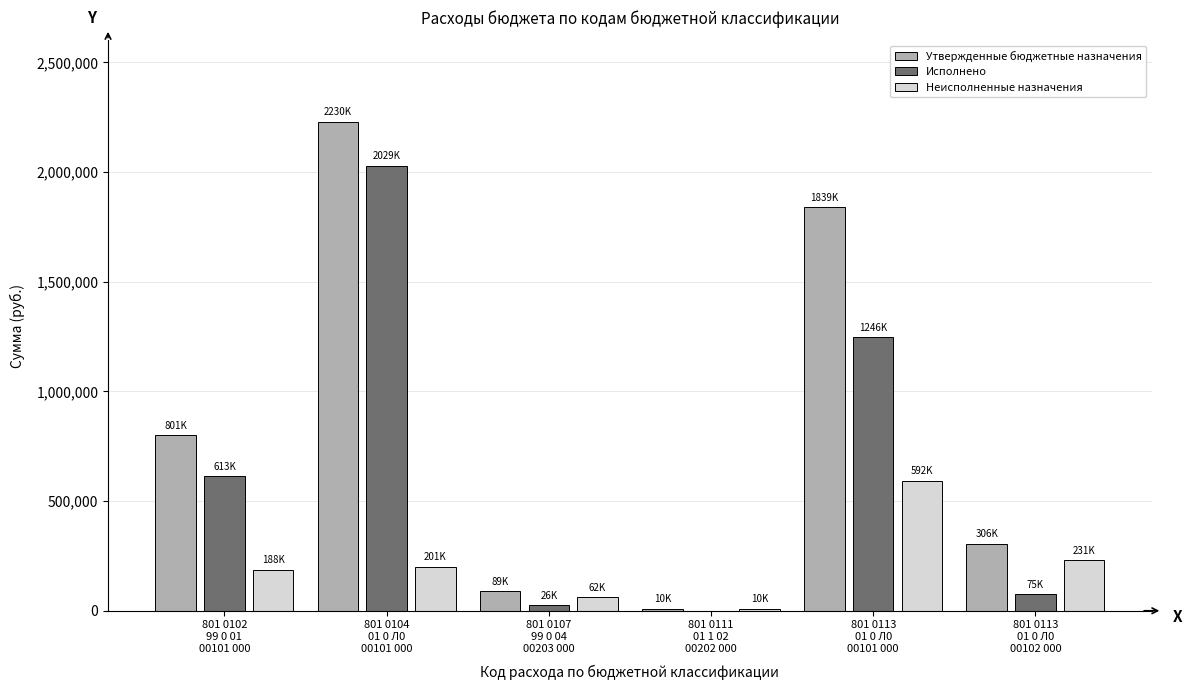

What is the average value of the Утвержденные бюджетные назначения series?

878900.4